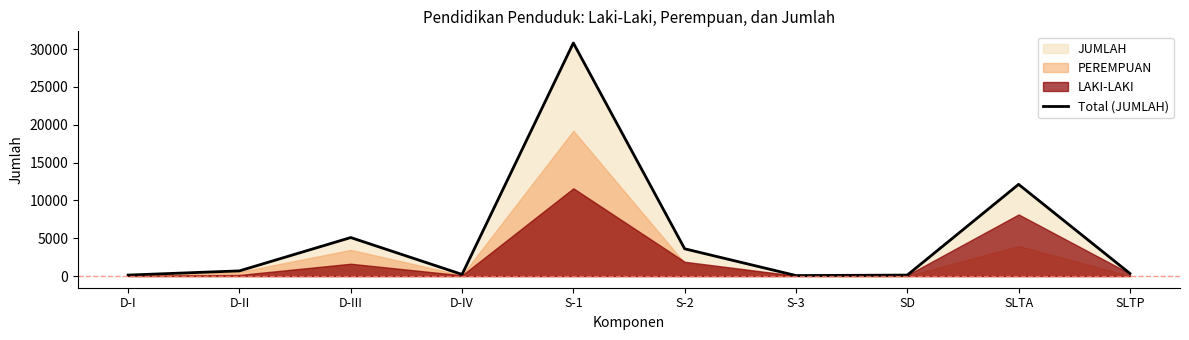

Count the number of values greater than 686.

4